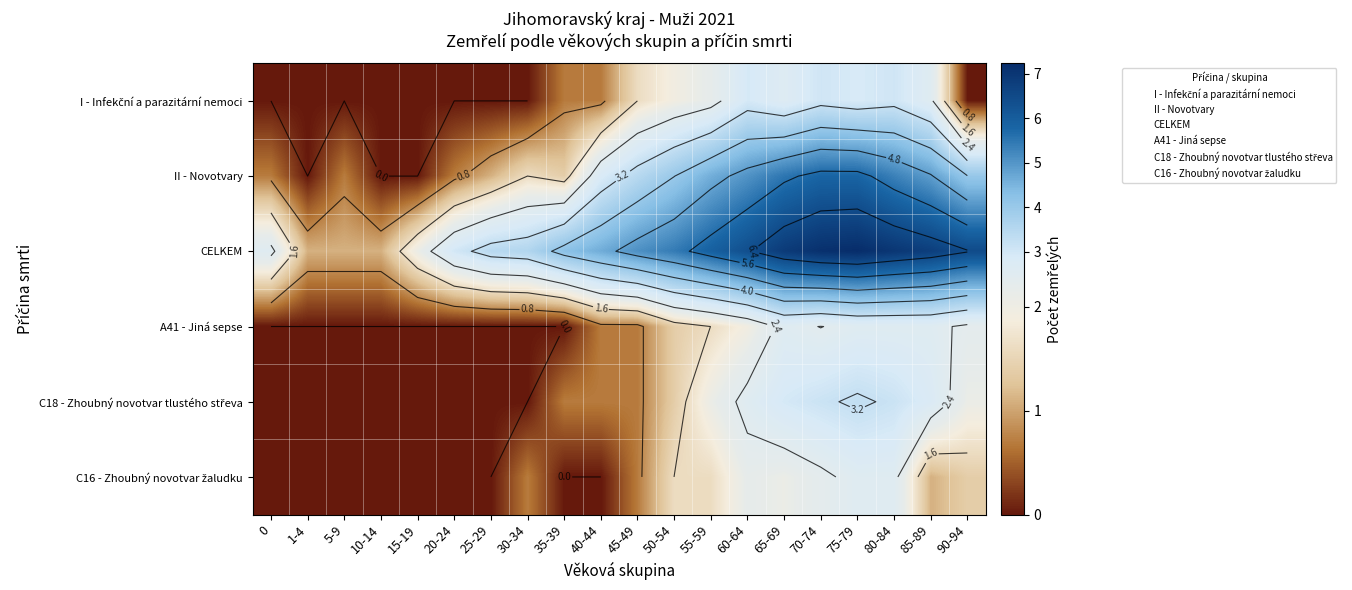

Is it true that II - Novotvary equals 8.4 at 85-89?

False